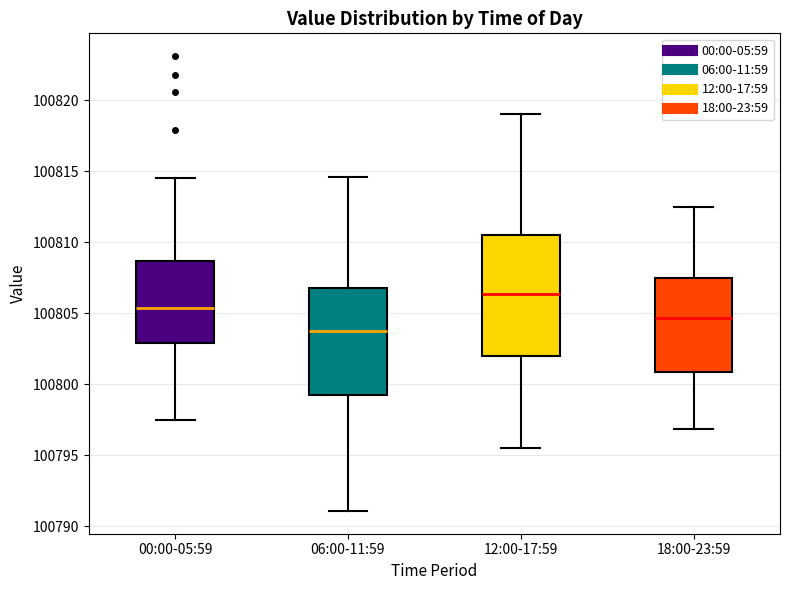

Comparing the boxes themselves (not the whiskers), which one is the tallest?

12:00-17:59